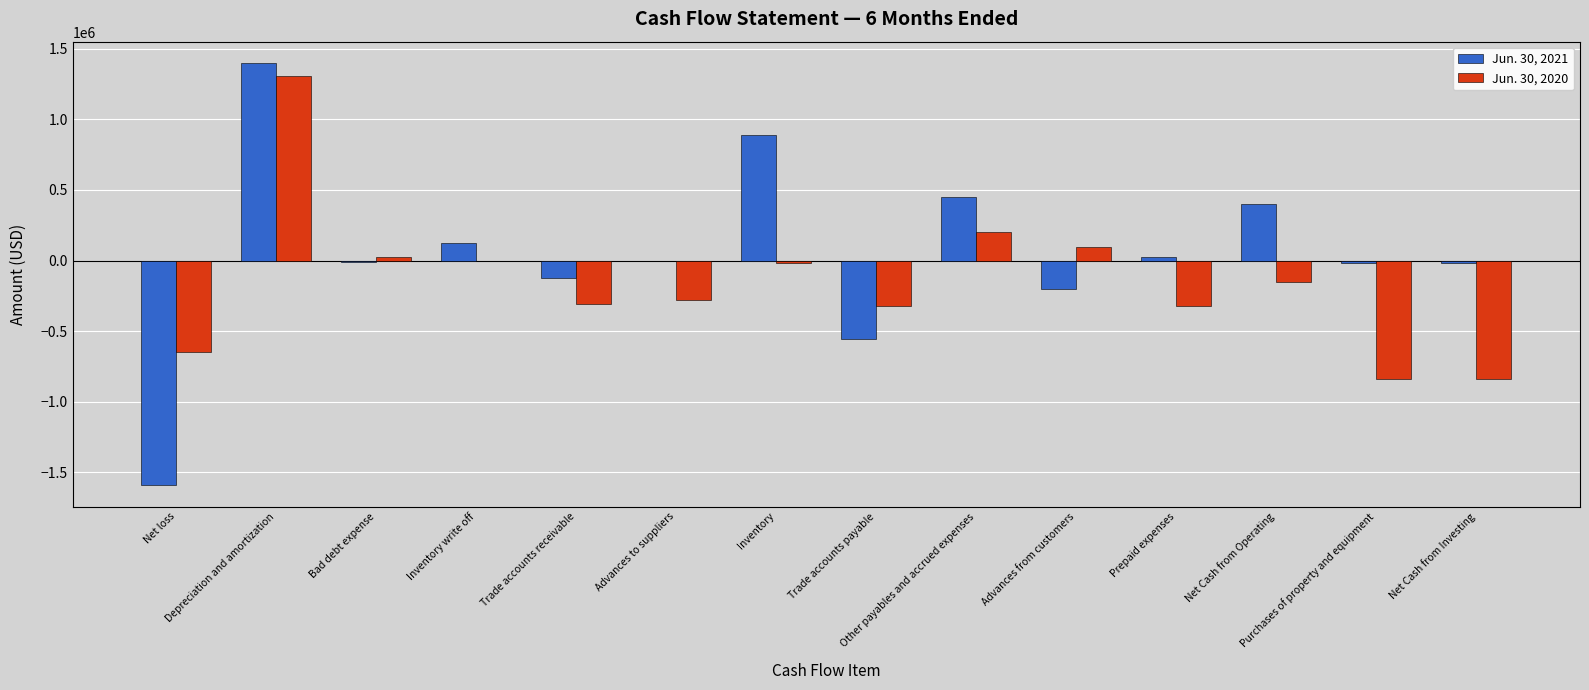

What are all the series names shown in the legend?

Jun. 30, 2021, Jun. 30, 2020